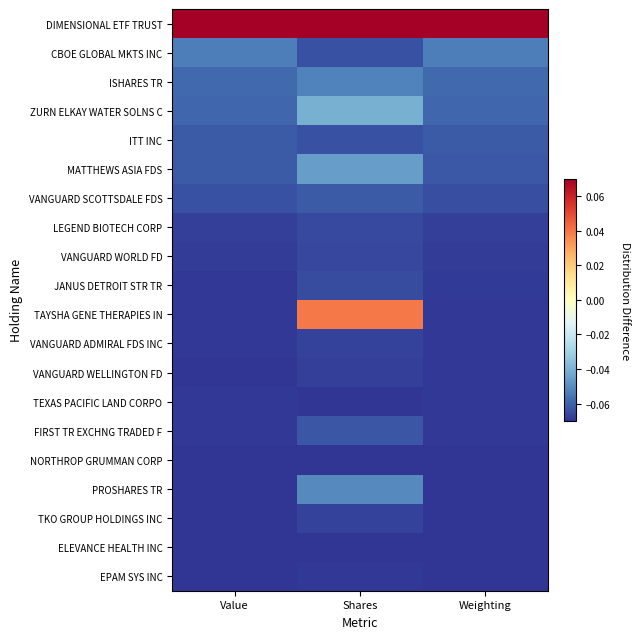

What is the difference between the highest and lowest values at Weighting?

0.1